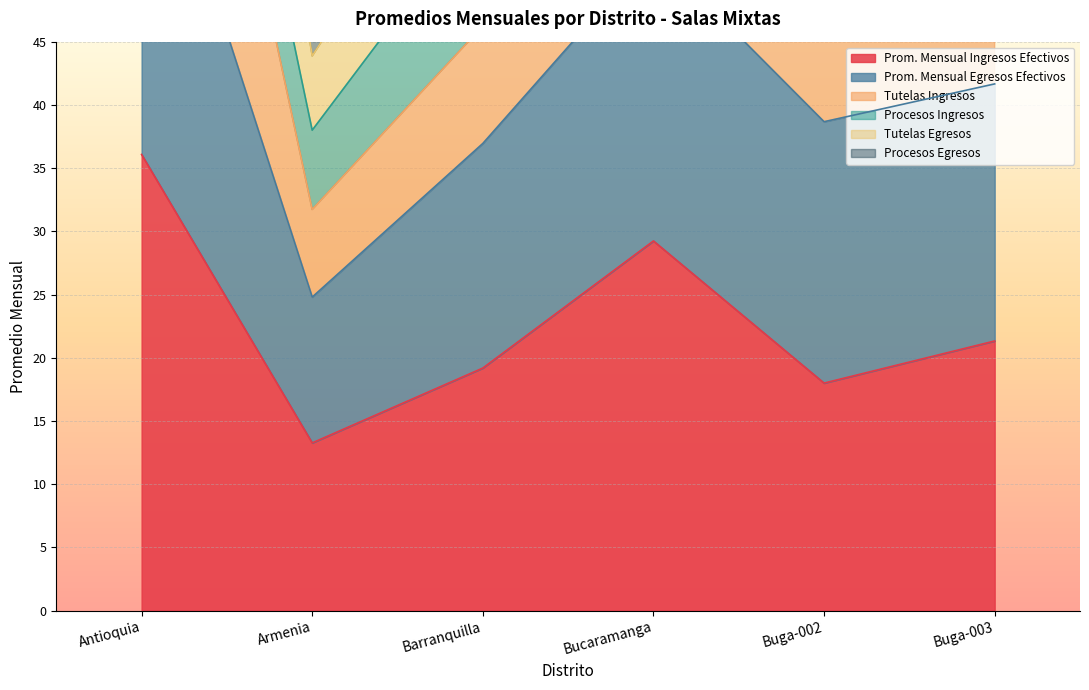

The Prom. Mensual Ingresos Efectivos series shows 12.8 at Barranquilla. True or false?

False